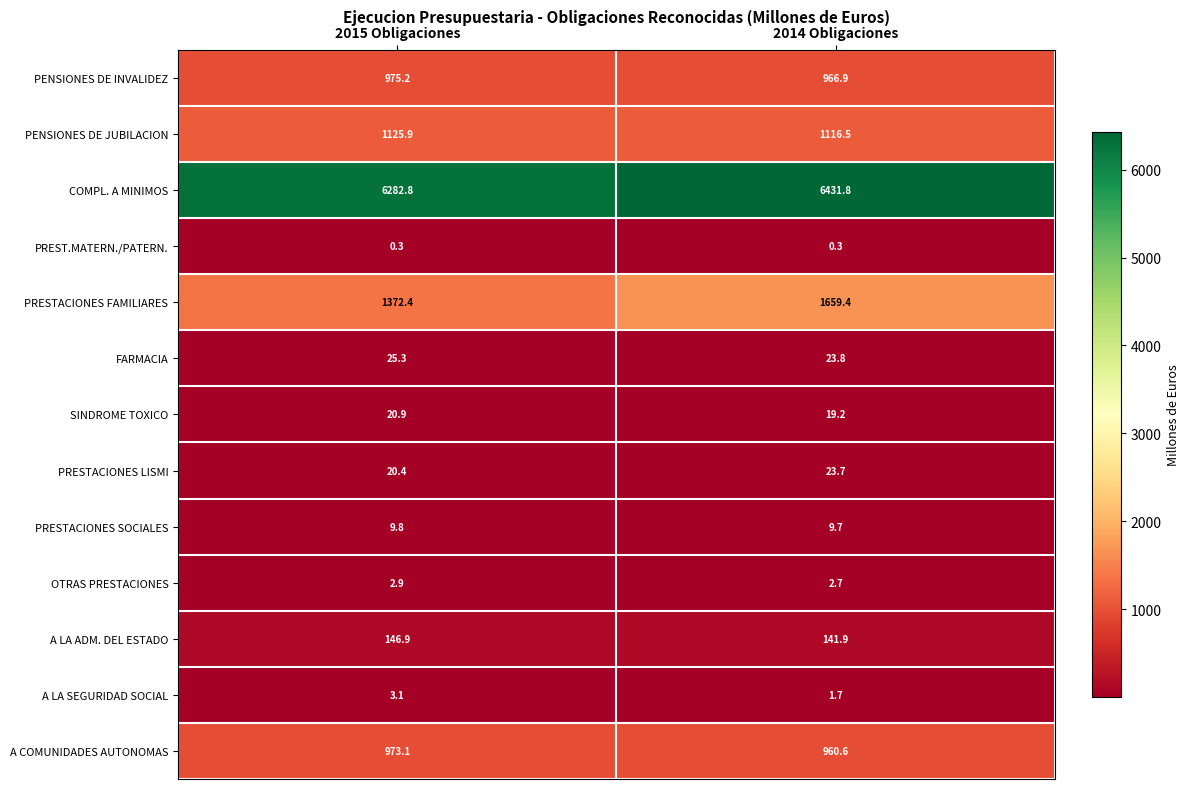

The PRESTACIONES SOCIALES series shows 9.8 at 2015 Obligaciones. True or false?

True